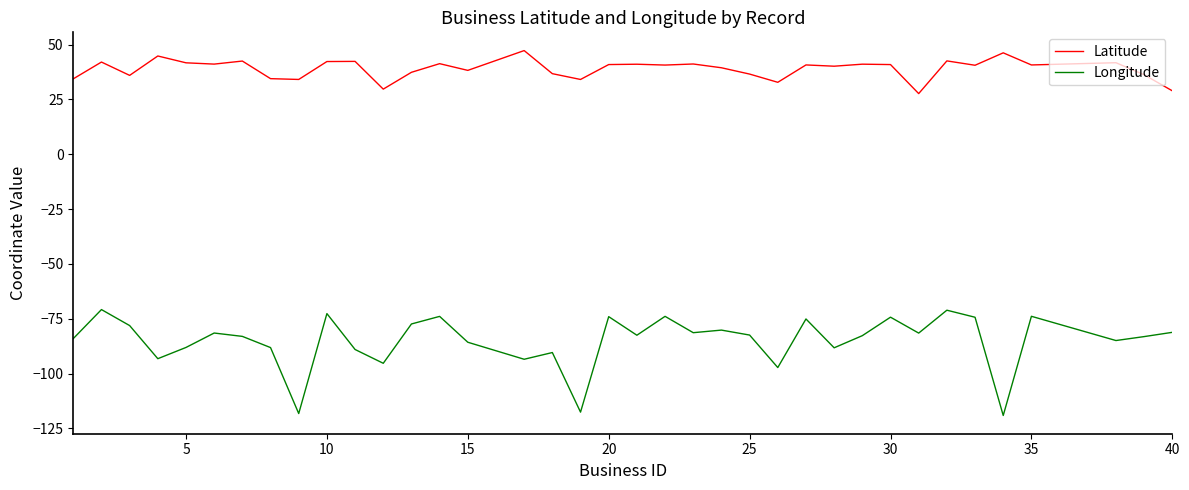

Which series has the largest range (max minus min)?

Longitude